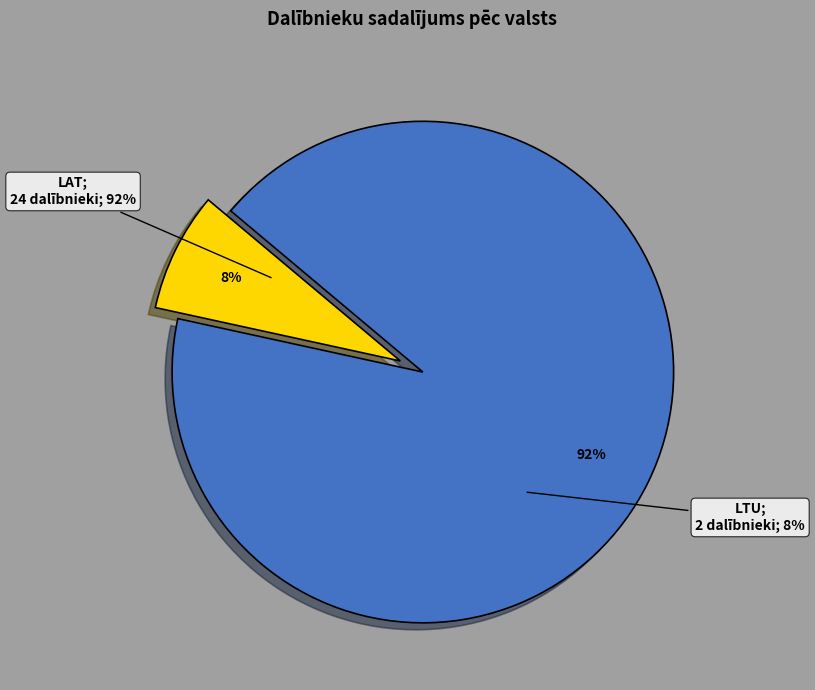

The LAT slice represents 99% of the pie. True or false?

False